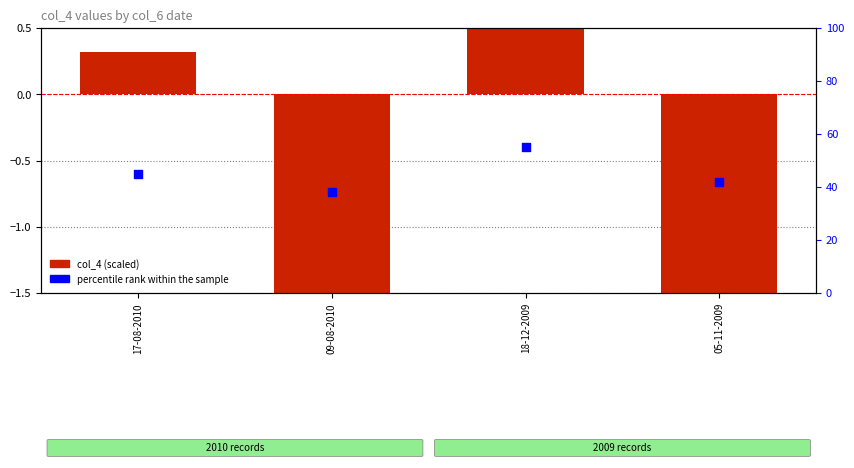

At how many categories does at least one series exceed 46?

1